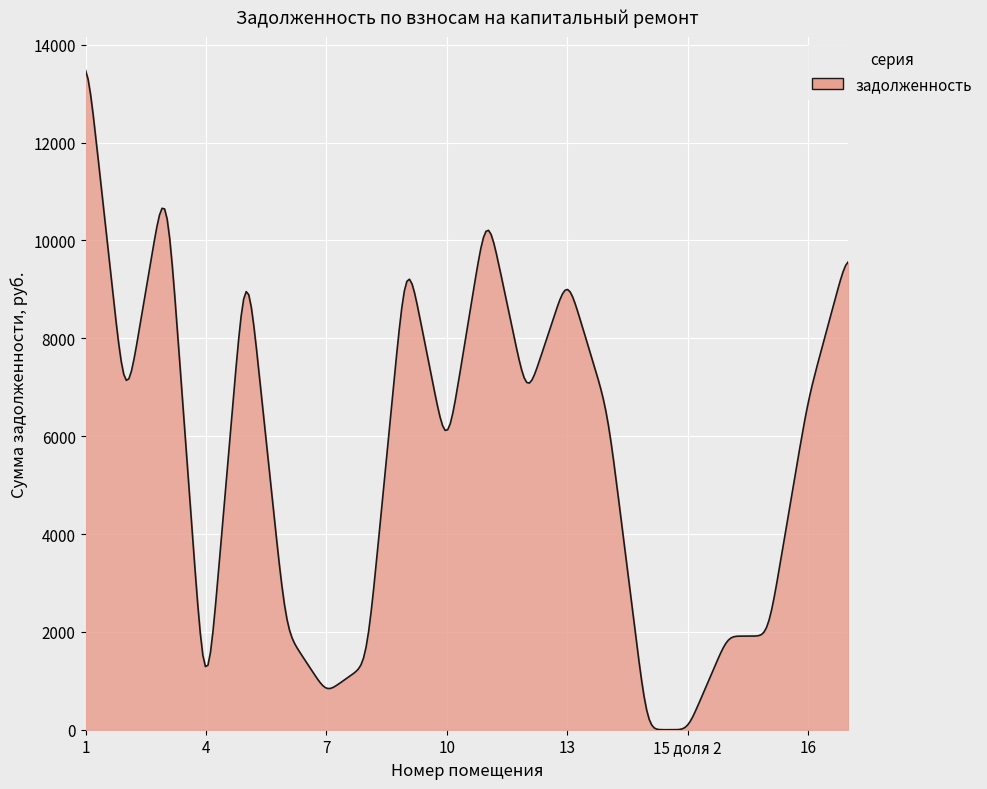

What is the greatest value displayed?

13477.4